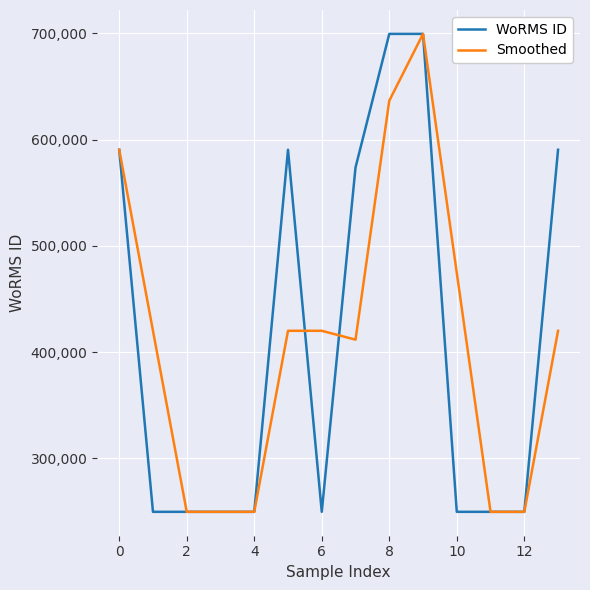

What is the smallest value displayed?

249731.0